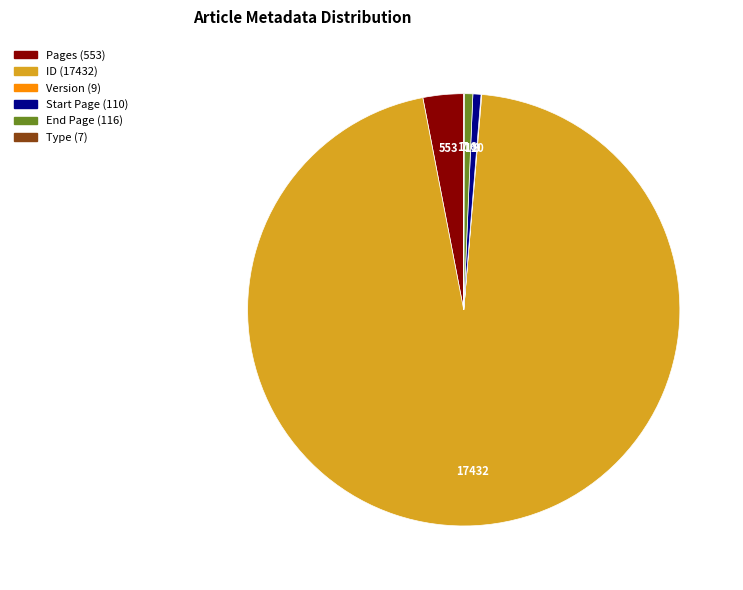

Does any single category account for the majority?

Yes